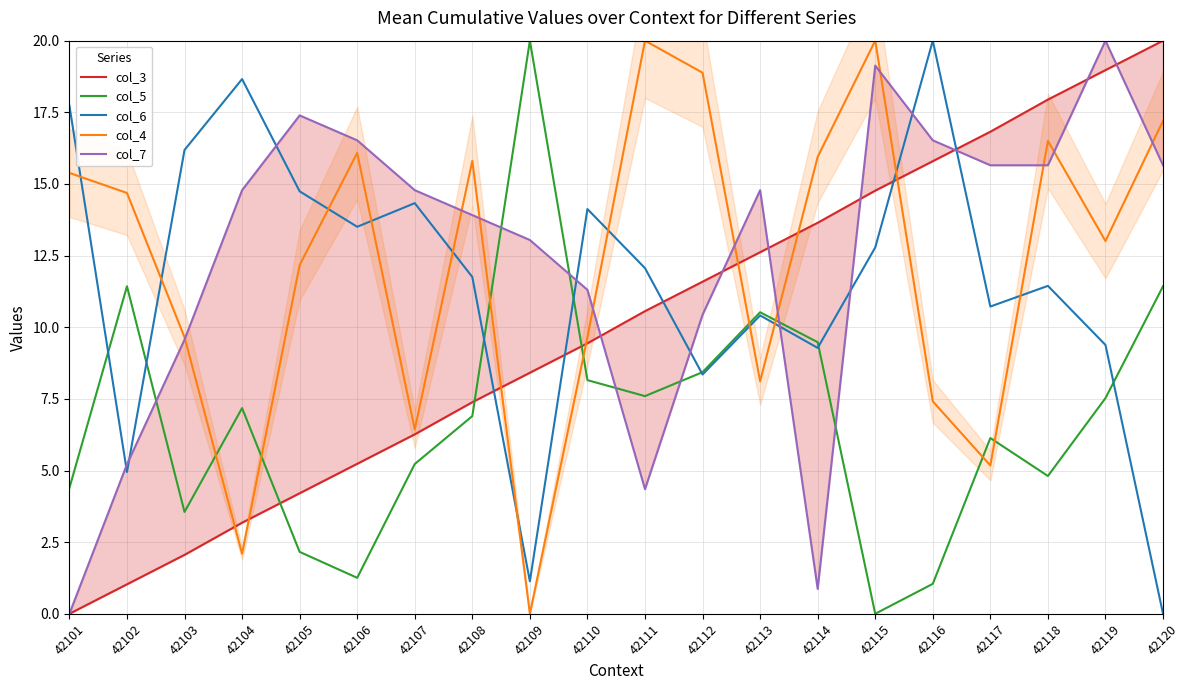

How many times do col_7 and col_3 cross each other?

7